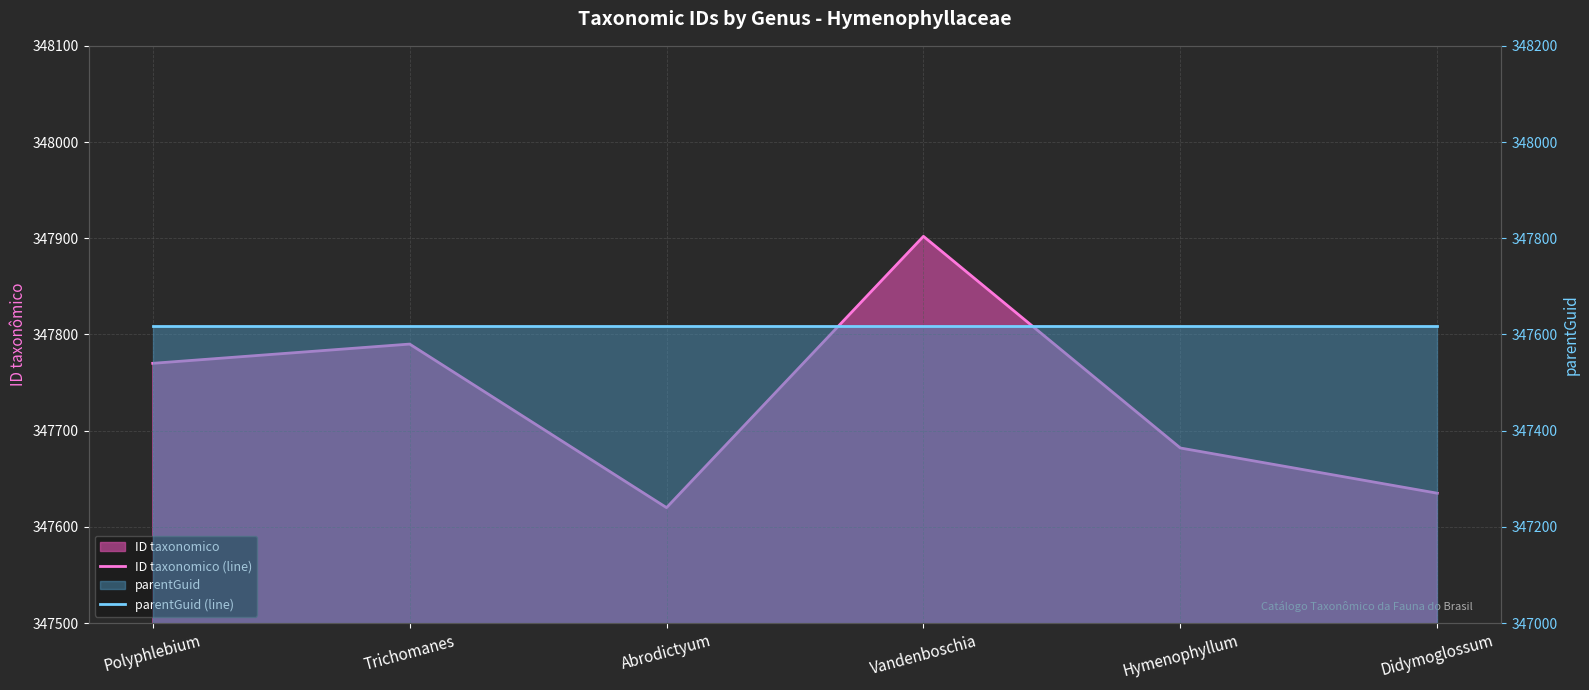

Which series has the largest range (max minus min)?

ID taxonomico (line)